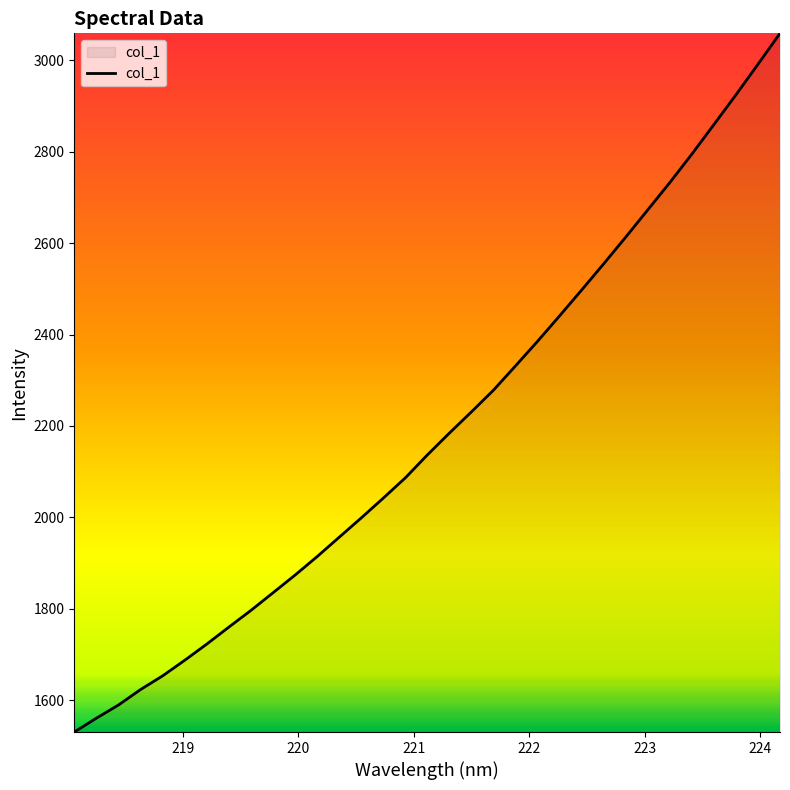

Count the number of values greater than 2136.

17